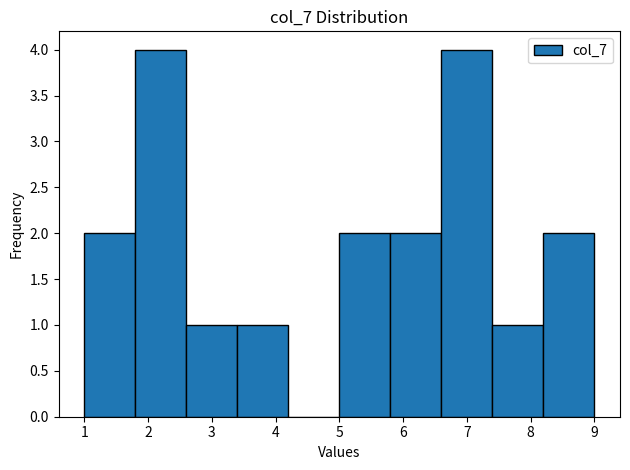

What is the height of the bar covering 3.4 to 4.2 on the x-axis? The values are not printed on the chart, so give them approximately, as read against the axis.

1